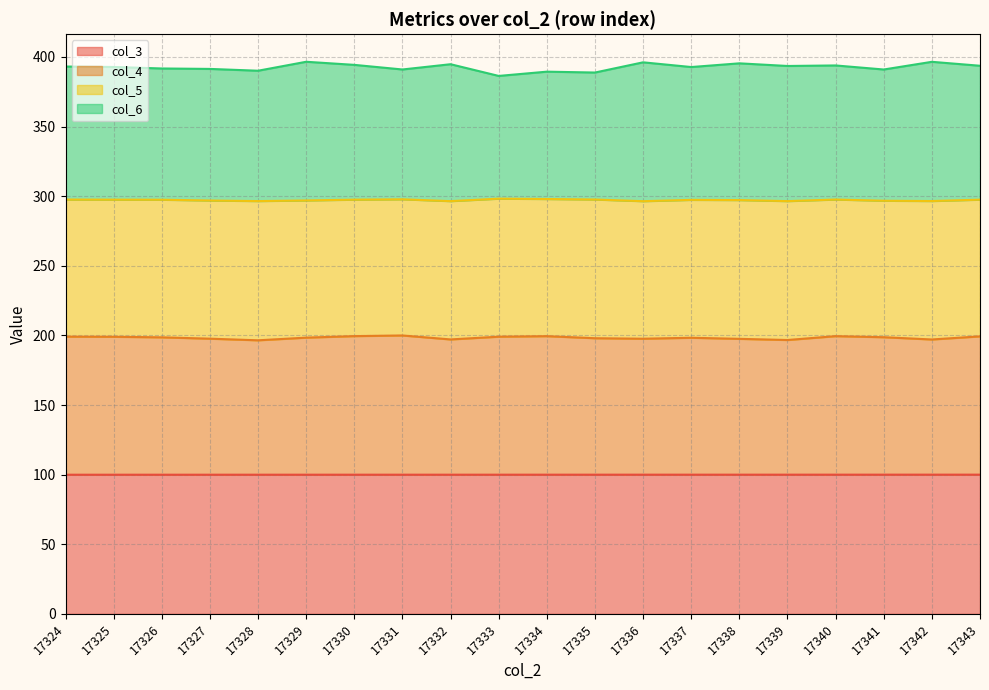

How many values in the col_4 series are below 198?

8